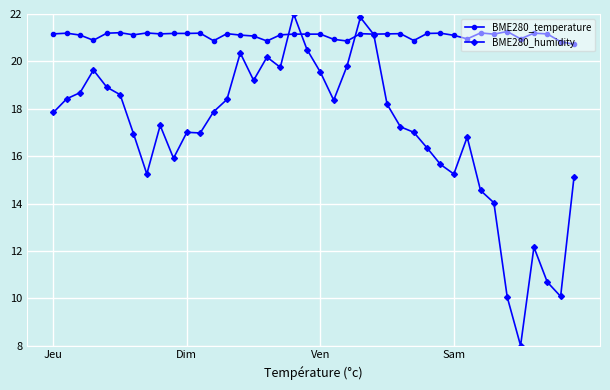

Which series has the widest spread of values?

BME280_humidity